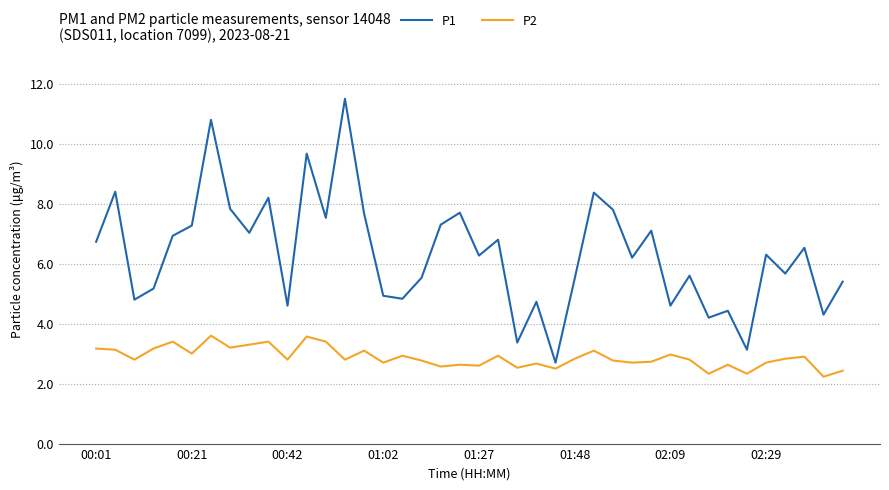

Does the chart display data point markers on the line(s)?

No